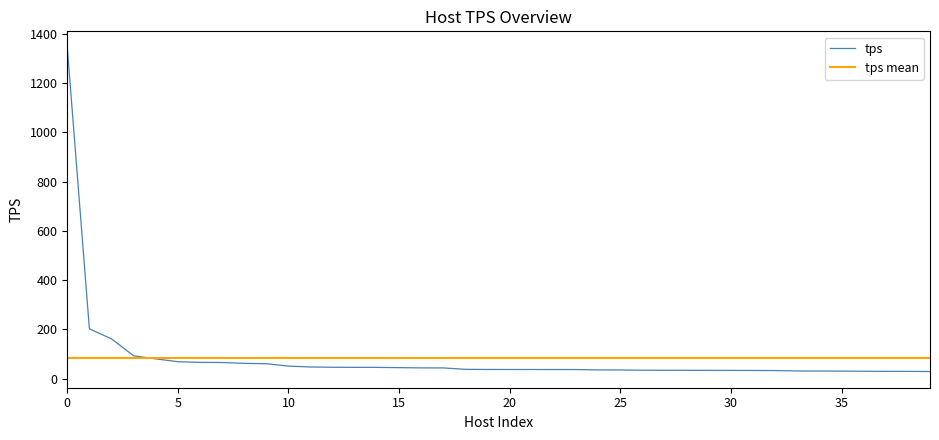

What is the minimum value for tps?

29.0